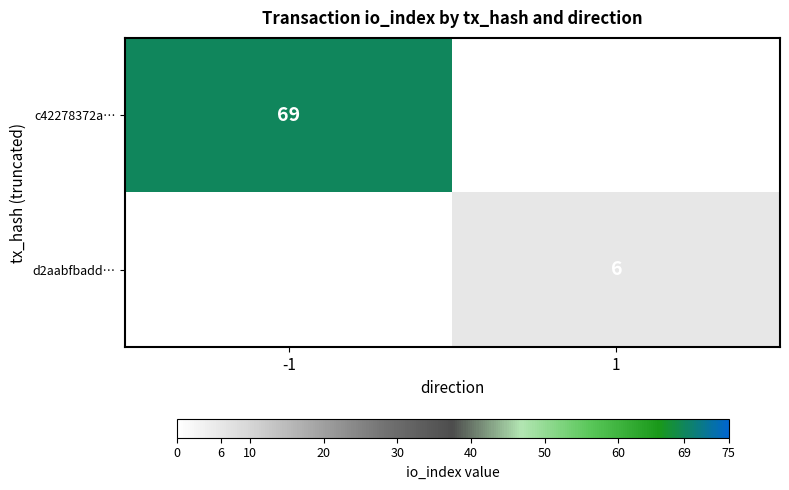

Is it true that c42278372a… equals 124 at -1?

False